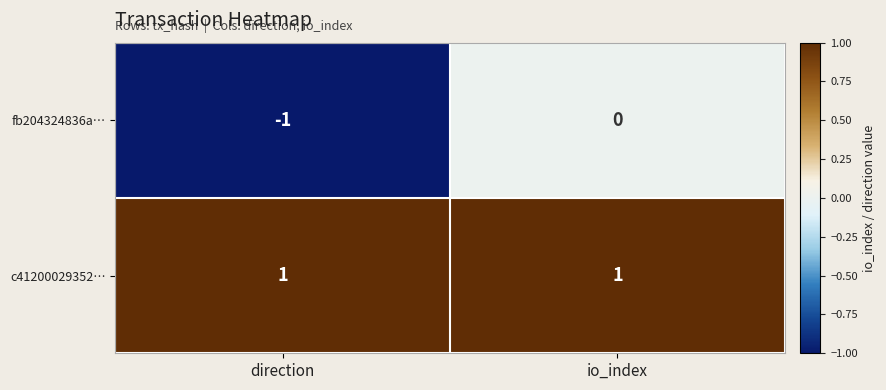

At how many categories does at least one series exceed 0?

2